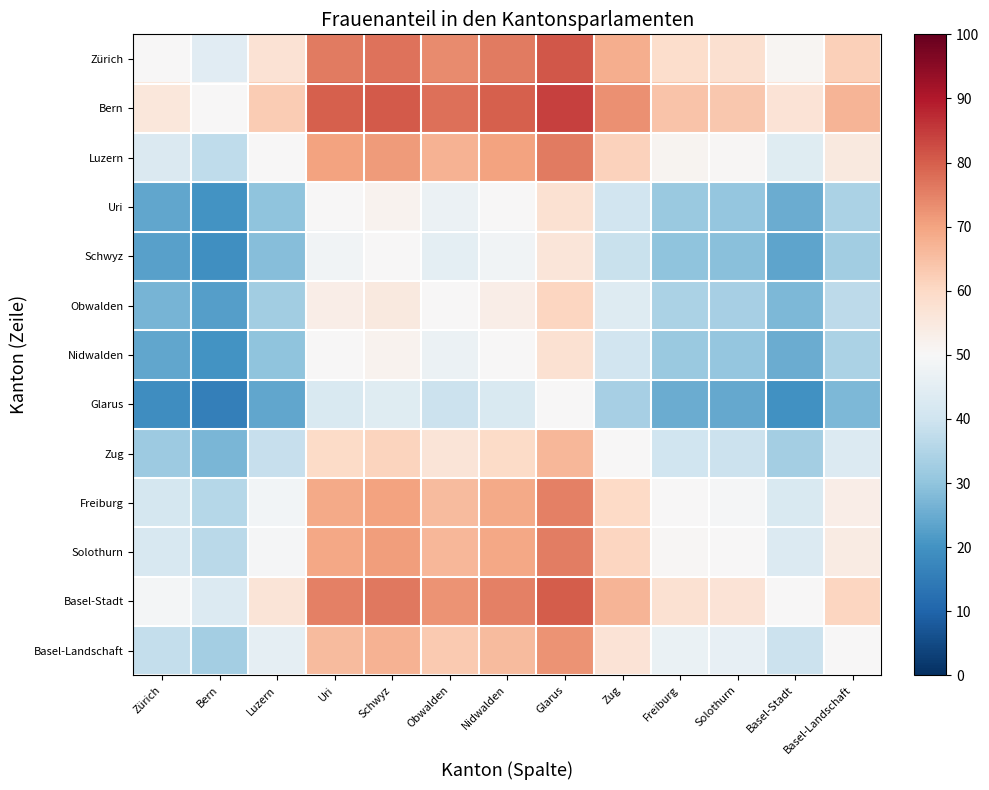

List the series in order of their peak value, highest first.

Bern, Zürich, Basel-Stadt, Luzern, Solothurn, Freiburg, Basel-Landschaft, Zug, Obwalden, Uri, Nidwalden, Schwyz, Glarus